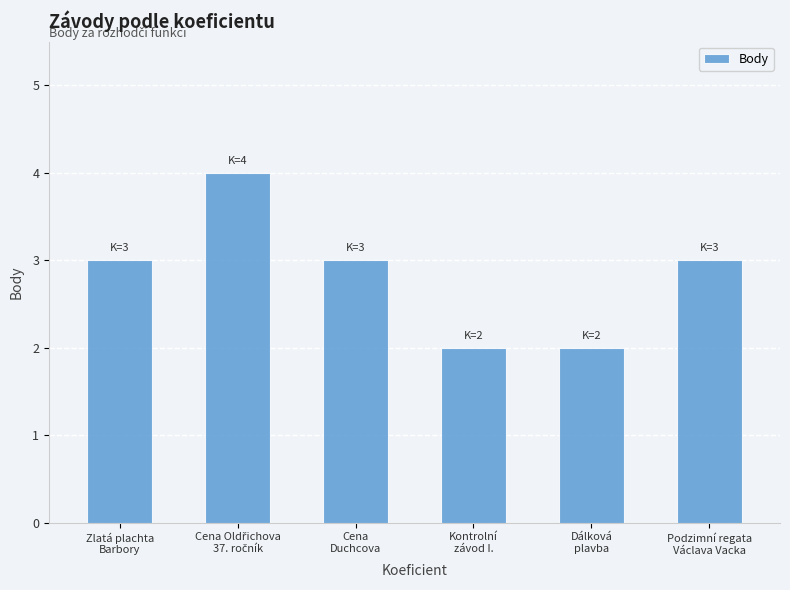

The value at Dálková
plavba is 3. True or false?

False